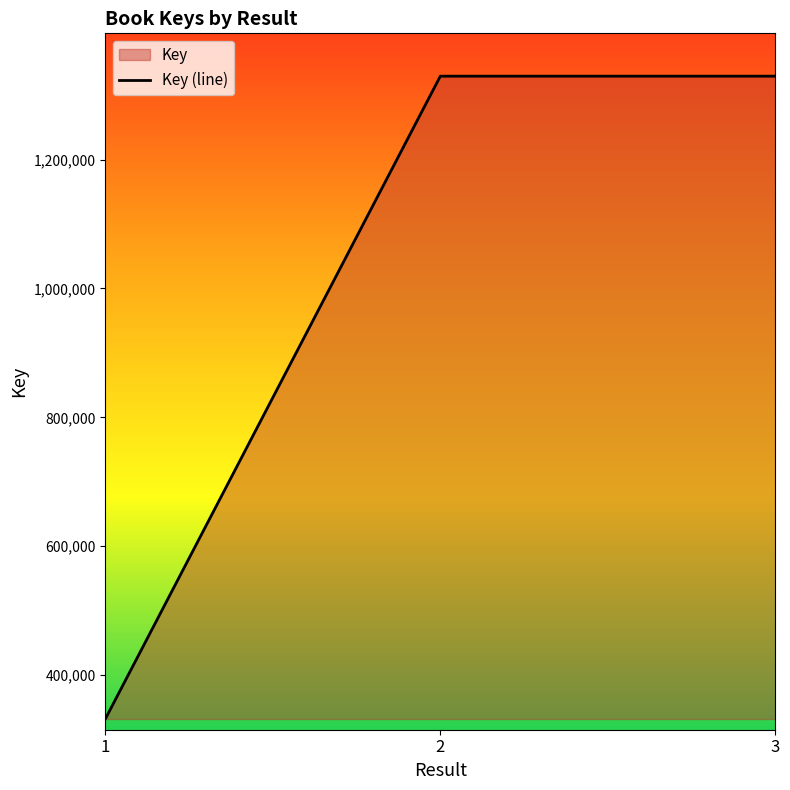

How many lines are shown in the chart?

1